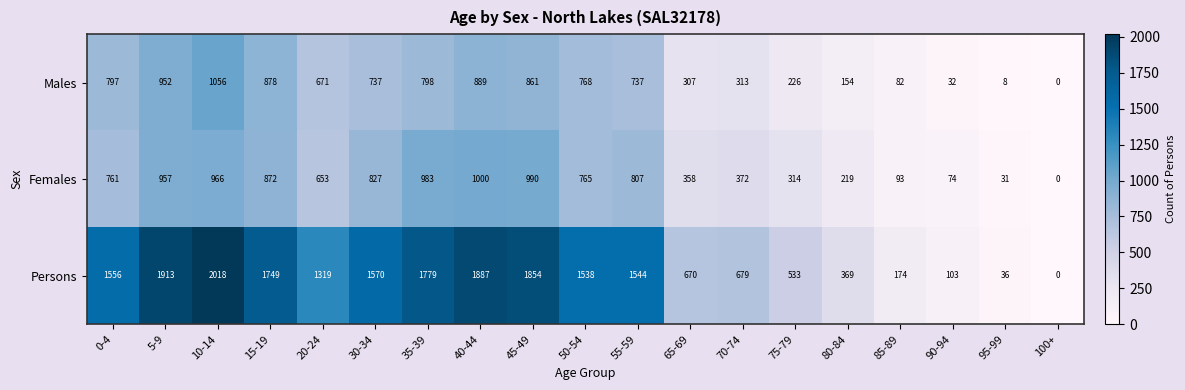

What is the average value of the Persons series?

1121